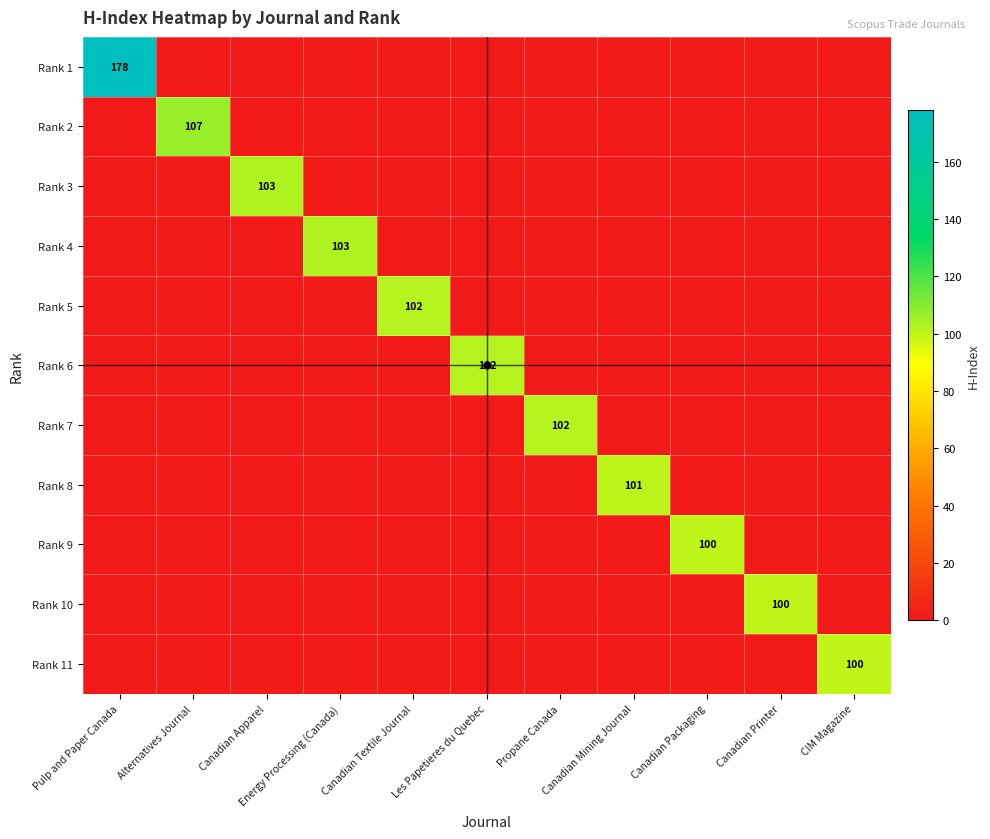

At Canadian Apparel, list the series in order from largest to smallest.

Rank 3, Rank 1, Rank 2, Rank 4, Rank 5, Rank 6, Rank 7, Rank 8, Rank 9, Rank 10, Rank 11